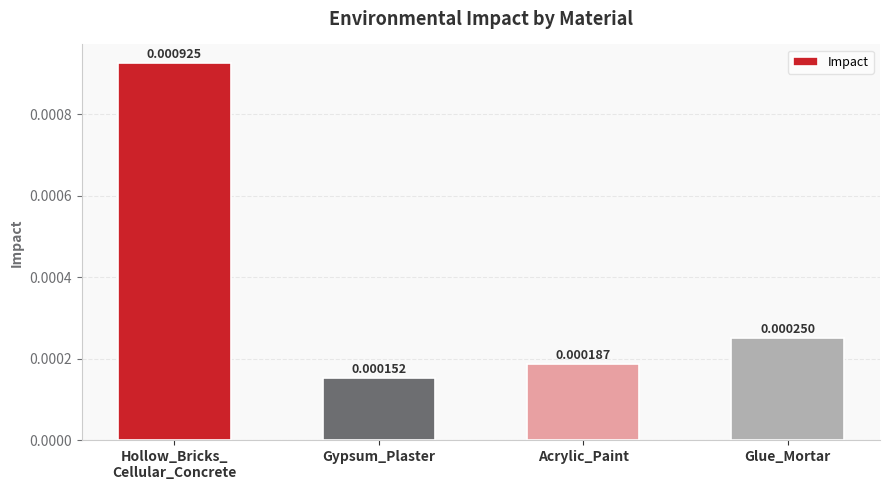

At which category does the chart reach its minimum across all series?

Gypsum_Plaster